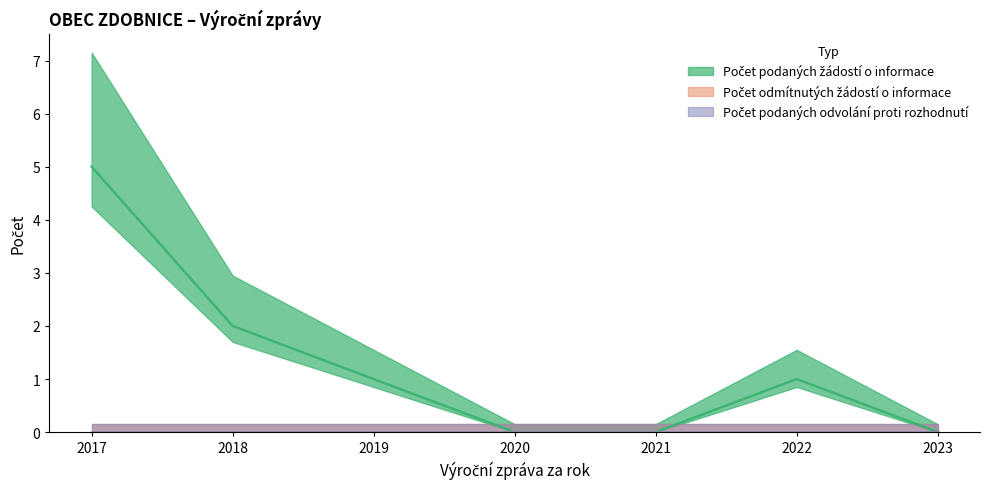

What are all the series names shown in the legend?

Počet podaných žádostí o informace, Počet odmítnutých žádostí o informace, Počet podaných odvolání proti rozhodnutí